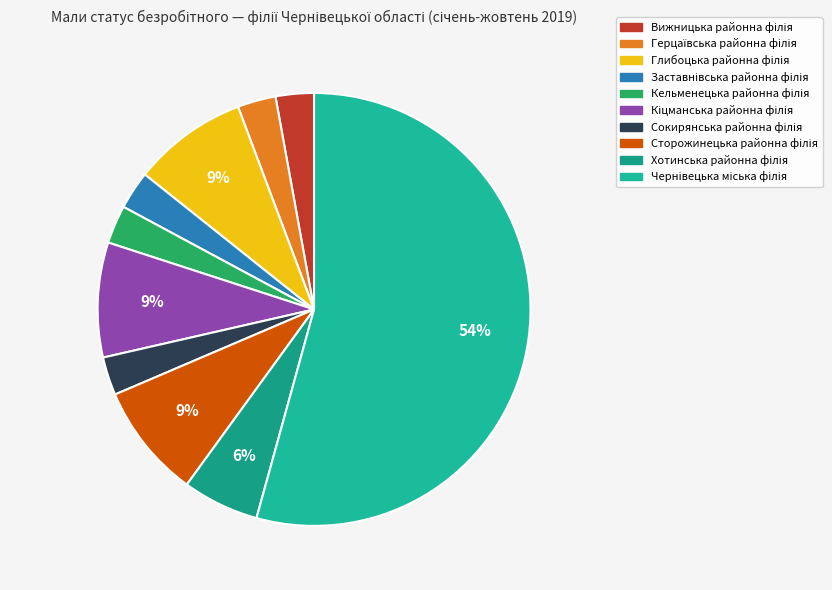

Between Сторожинецька районна філія and Кельменецька районна філія, which is larger?

Сторожинецька районна філія